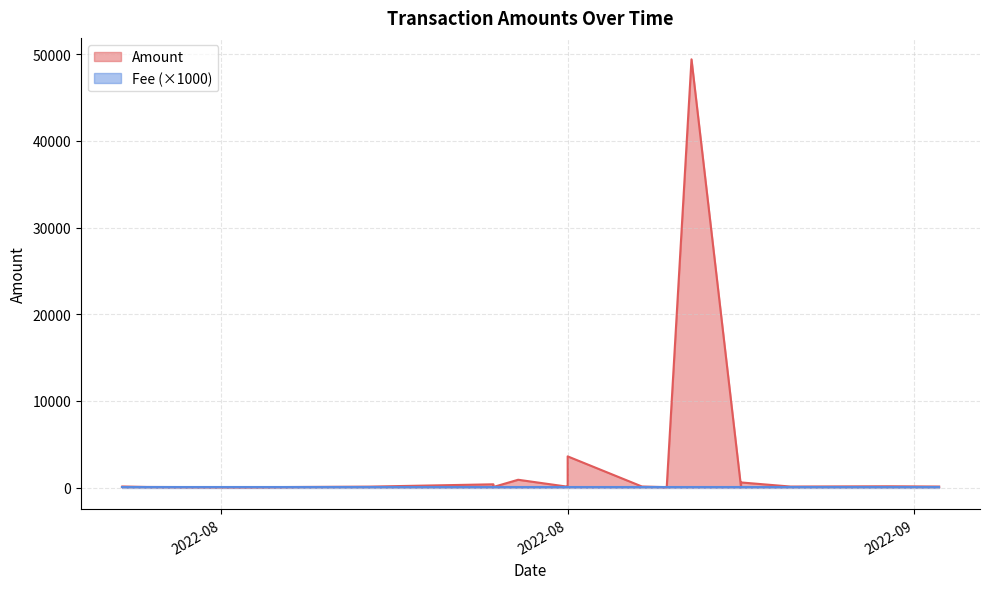

True or false: Fee and Amount cross at least once.

False